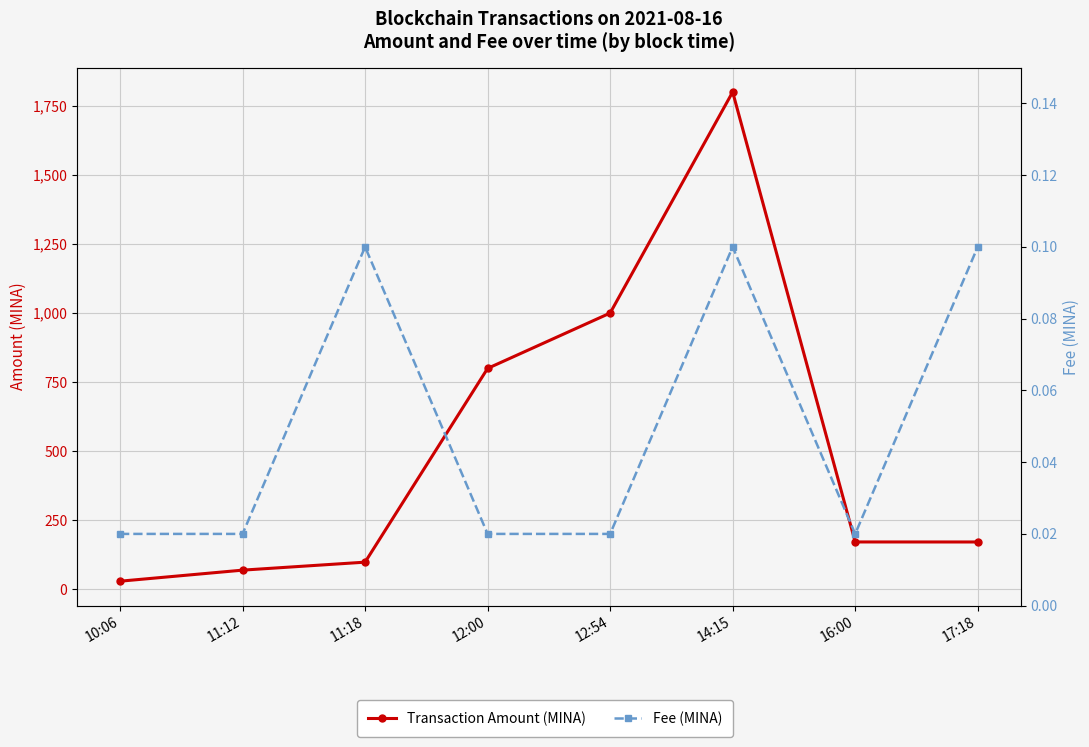

Reading left to right, what are all the values shown in this chart?

Transaction Amount (MINA): 30.0	70.0	98.9	800.0	1000.3	1800.2	172.0	171.9
Fee (MINA): 0.0	0.0	0.1	0.0	0.0	0.1	0.0	0.1